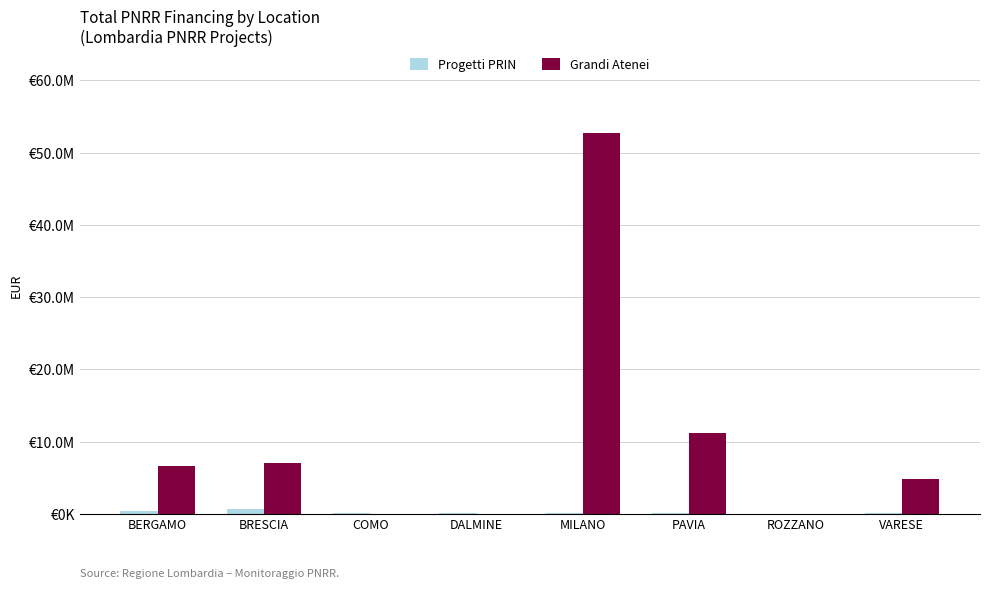

Are the bars grouped side by side (vs. stacked)?

Yes